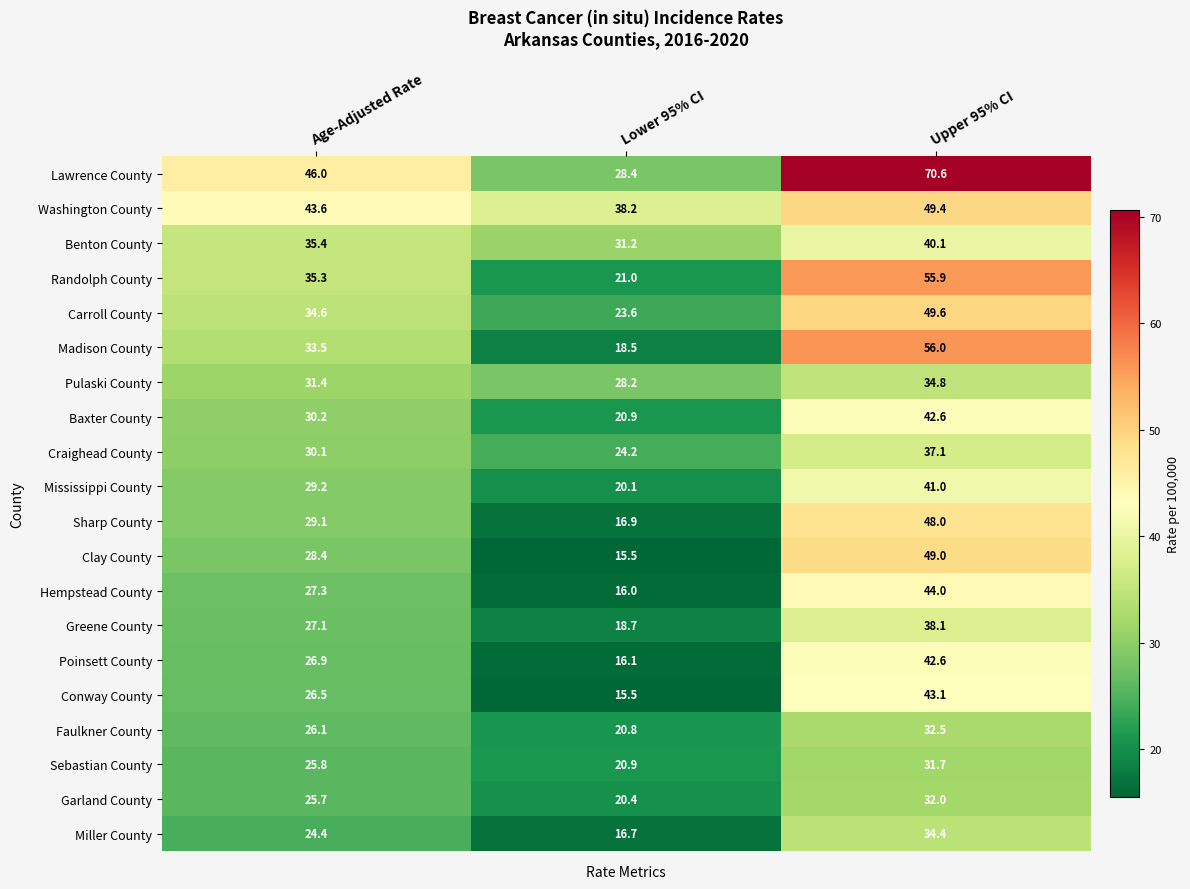

What is the maximum value shown in the chart?

70.6